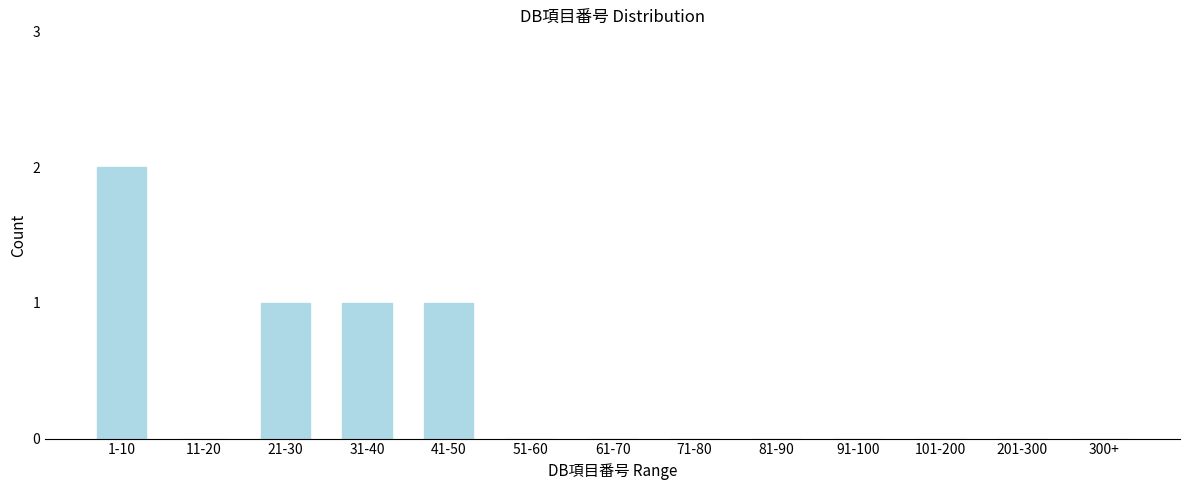

Reading left to right, transcribe all the data shown in this chart.

1-10=2	11-20=0	21-30=1	31-40=1	41-50=1	51-60=0	61-70=0	71-80=0	81-90=0	91-100=0	101-200=0	201-300=0	300+=0